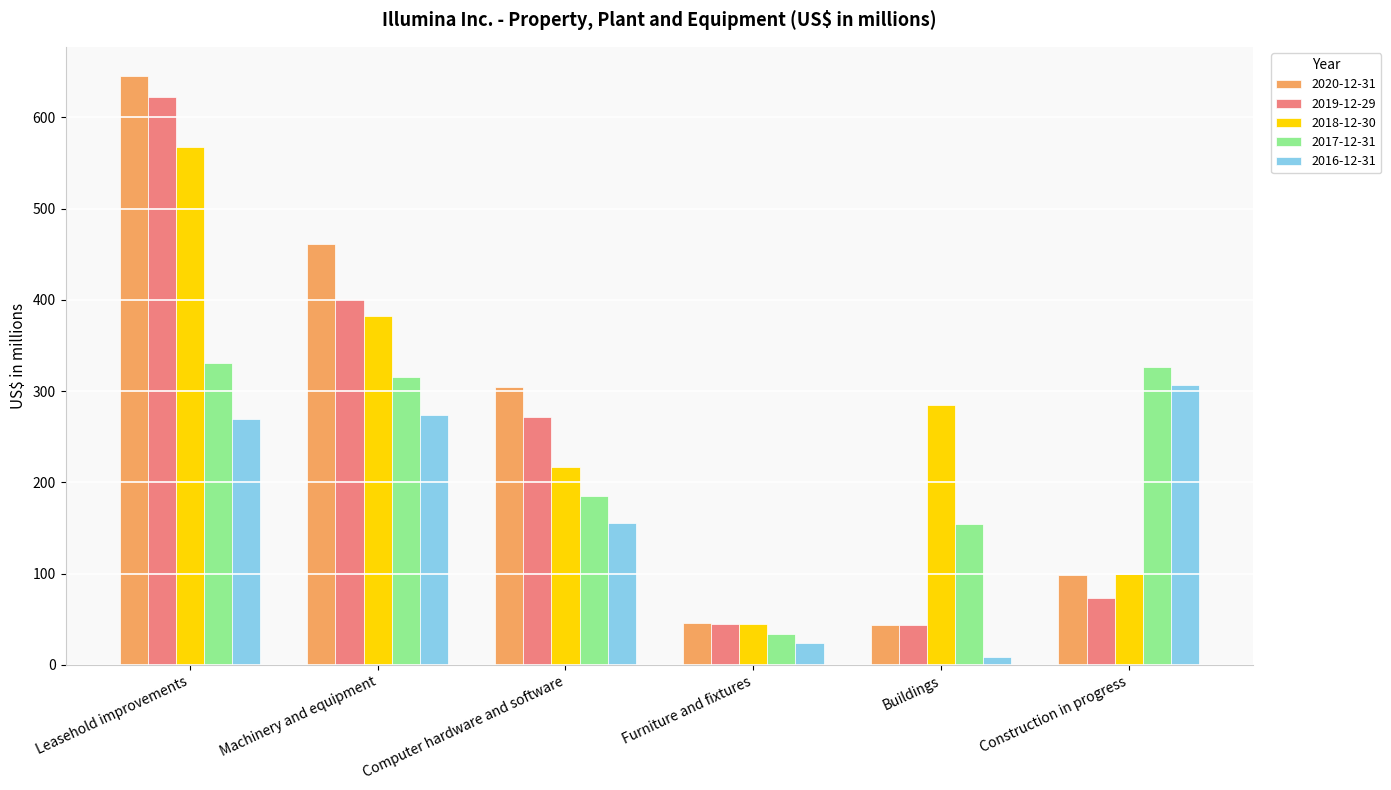

Which category has the lowest value in the 2017-12-31 series?

Furniture and fixtures